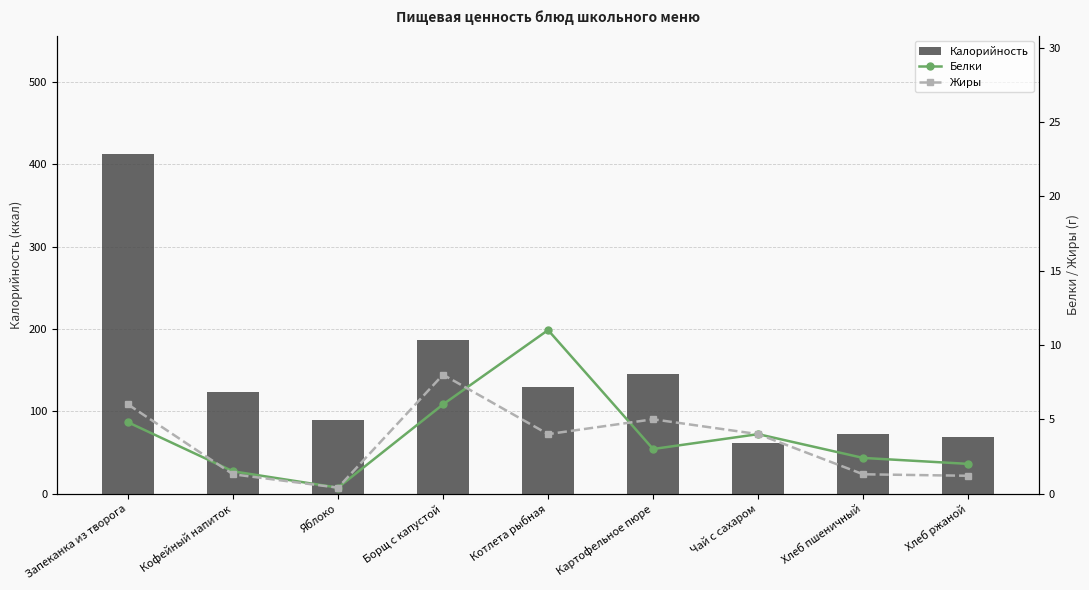

Reading left to right, what are all the values shown in this chart?

Калорийность: Запеканка из творога=411.8	Кофейный напиток=123.8	Яблоко=89.0	Борщ с капустой=186.5	Котлета рыбная=130.0	Картофельное пюре=145.0	Чай с сахаром=61.0	Хлеб пшеничный=71.9	Хлеб ржаной=69.0
Белки: Запеканка из творога=4.8	Кофейный напиток=1.5	Яблоко=0.4	Борщ с капустой=6.0	Котлета рыбная=11.0	Картофельное пюре=3.0	Чай с сахаром=4.0	Хлеб пшеничный=2.4	Хлеб ржаной=2.0
Жиры: Запеканка из творога=6.0	Кофейный напиток=1.3	Яблоко=0.4	Борщ с капустой=8.0	Котлета рыбная=4.0	Картофельное пюре=5.0	Чай с сахаром=4.0	Хлеб пшеничный=1.3	Хлеб ржаной=1.2